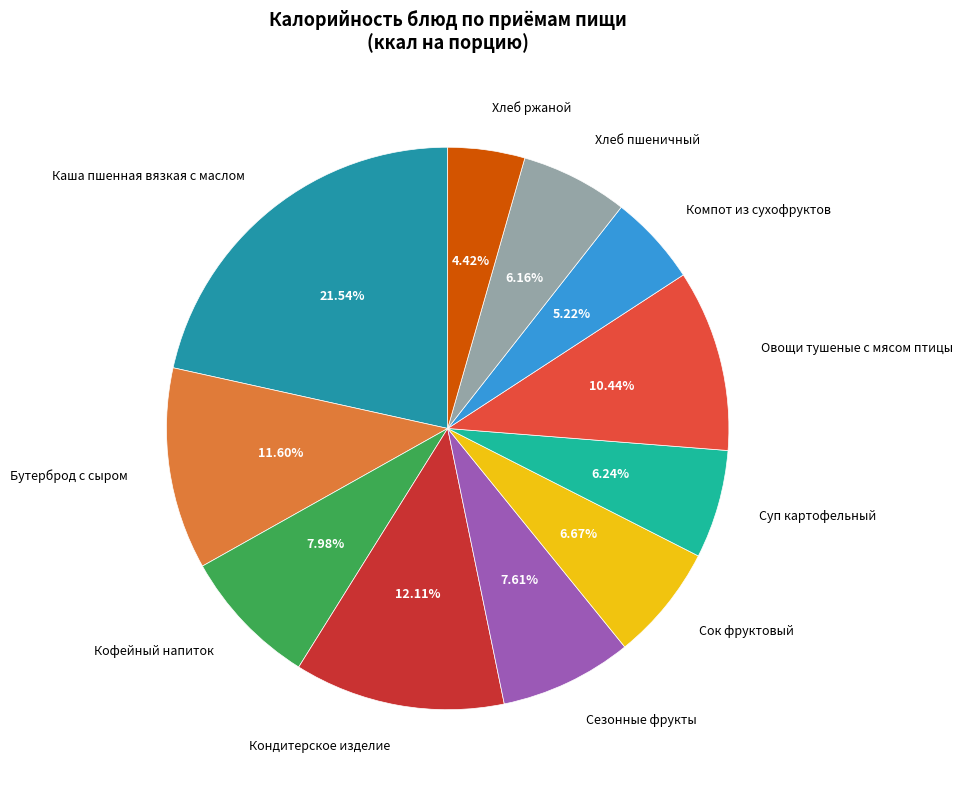

Count the number of slices in the pie.

11